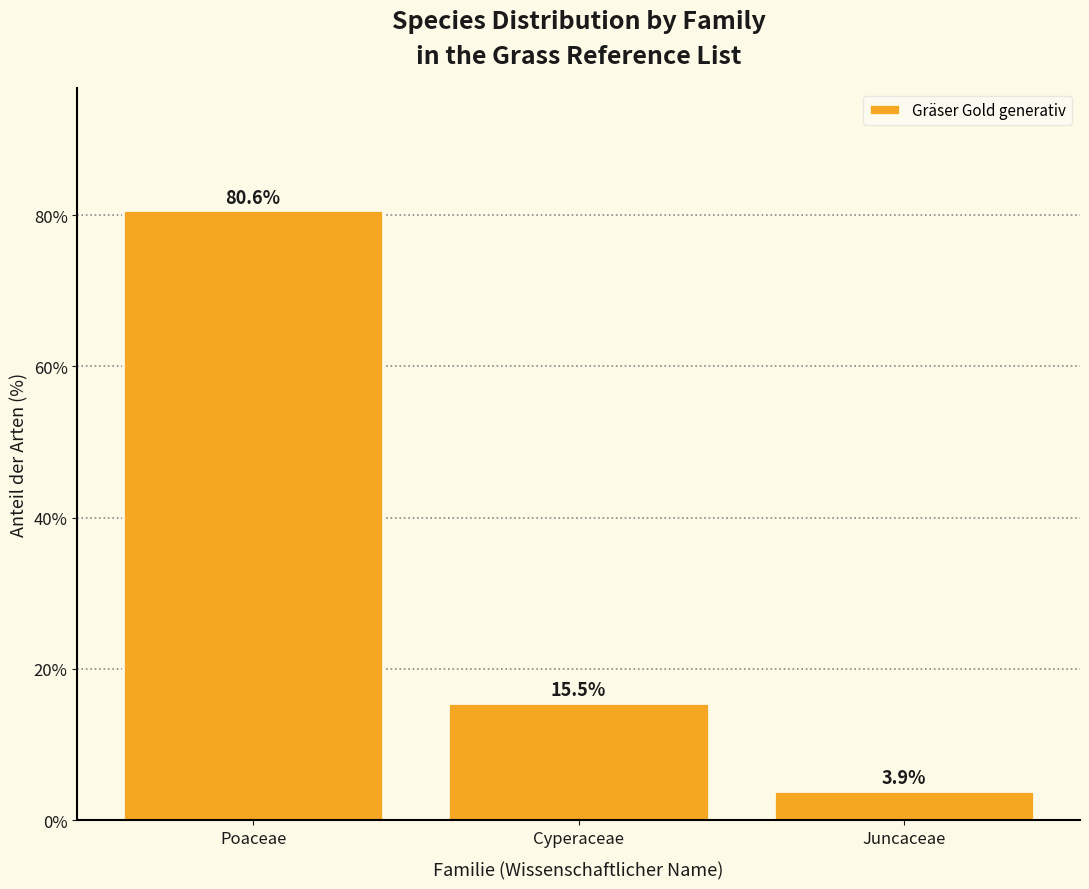

Reading left to right, transcribe all the data shown in this chart.

Poaceae=80.6	Cyperaceae=15.5	Juncaceae=3.9